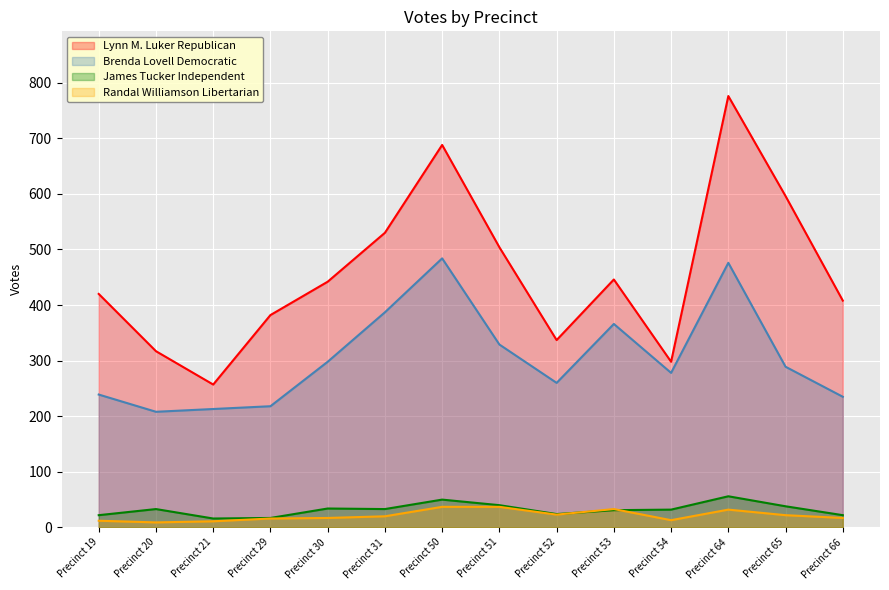

True or false: James Tucker Independent and Randal Williamson Libertarian intersect in this chart.

True